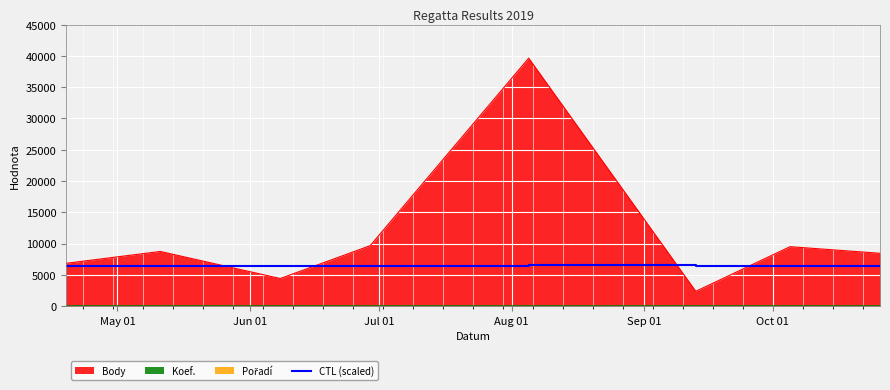

What is the lowest value of the CTL (scaled) series?

6370.4